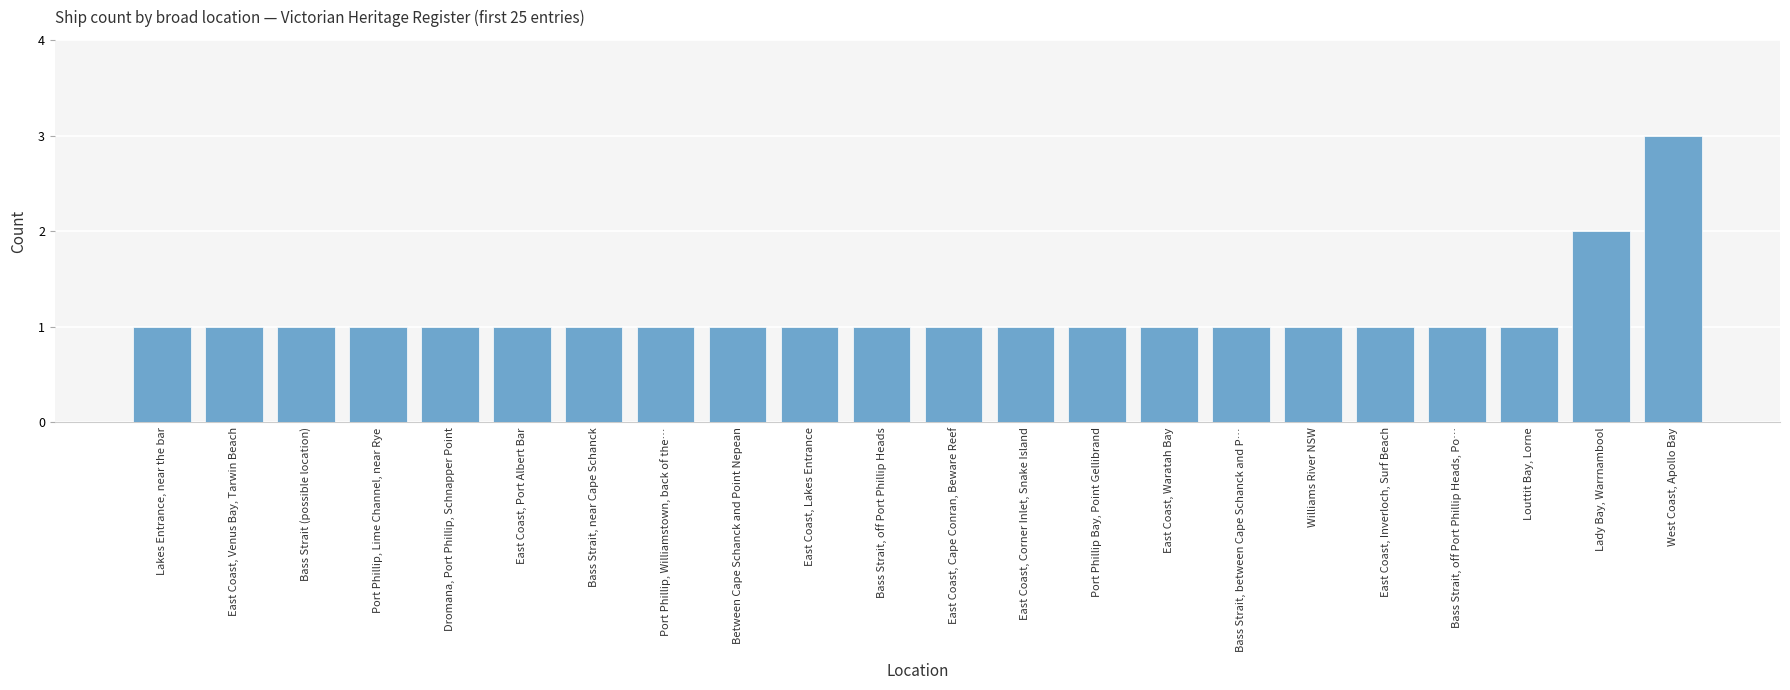

What is the label of the 2nd bar from the right?

Lady Bay, Warrnambool